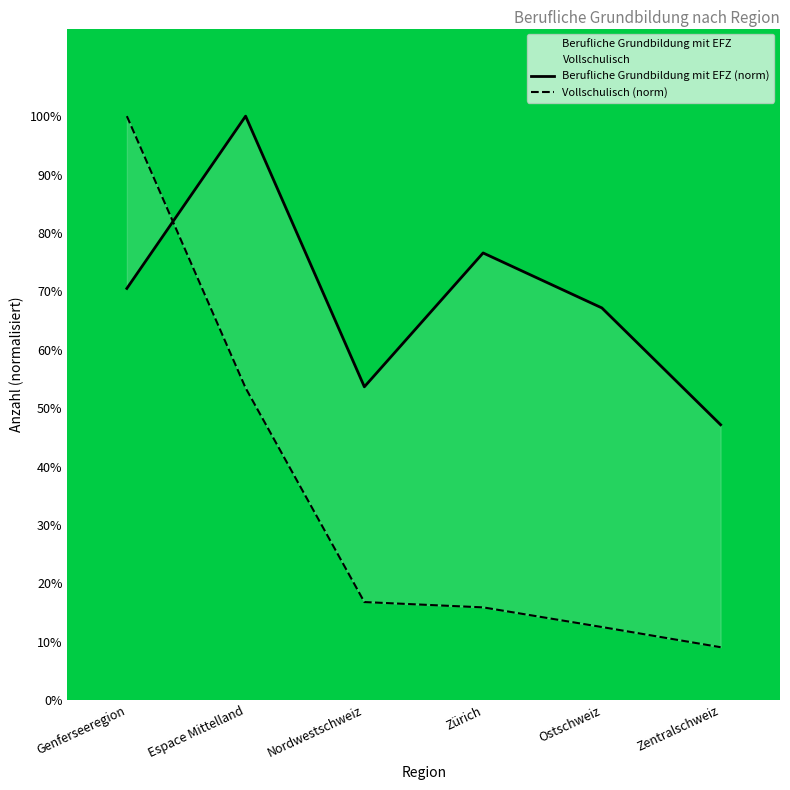

Reading left to right, extract all data points from this chart.

Berufliche Grundbildung mit EFZ (norm): Genferseeregion=70.5	Espace Mittelland=100.0	Nordwestschweiz=53.6	Zürich=76.6	Ostschweiz=67.2	Zentralschweiz=47.2
Vollschulisch (norm): Genferseeregion=100.0	Espace Mittelland=53.5	Nordwestschweiz=16.8	Zürich=15.9	Ostschweiz=12.5	Zentralschweiz=9.1